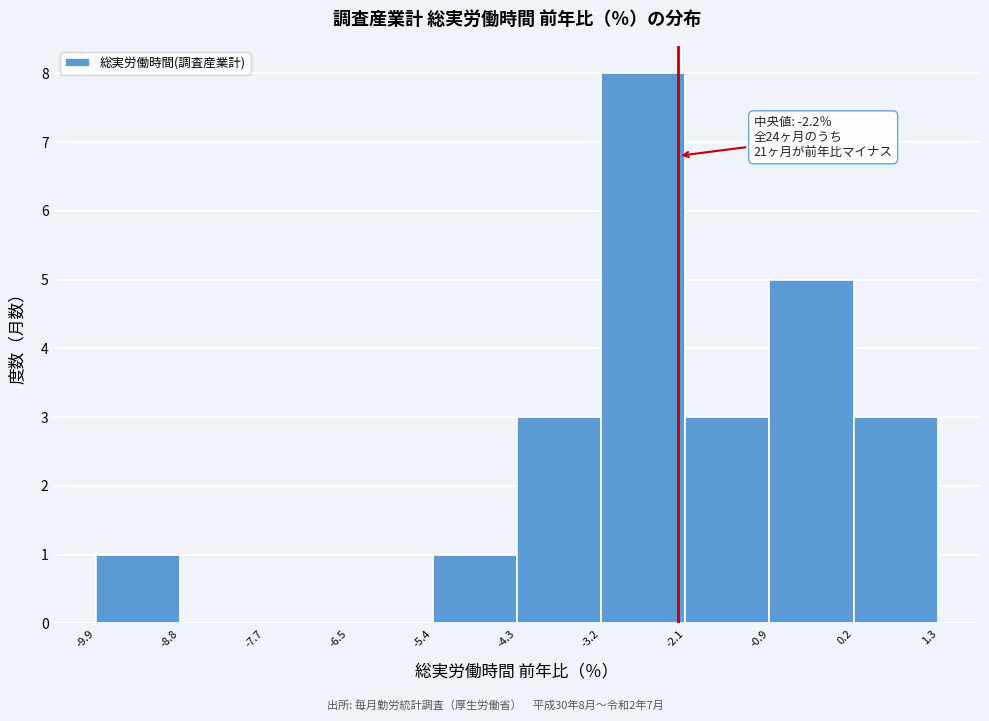

Which range on the x-axis has the tallest bar?

-3.2 to -2.1